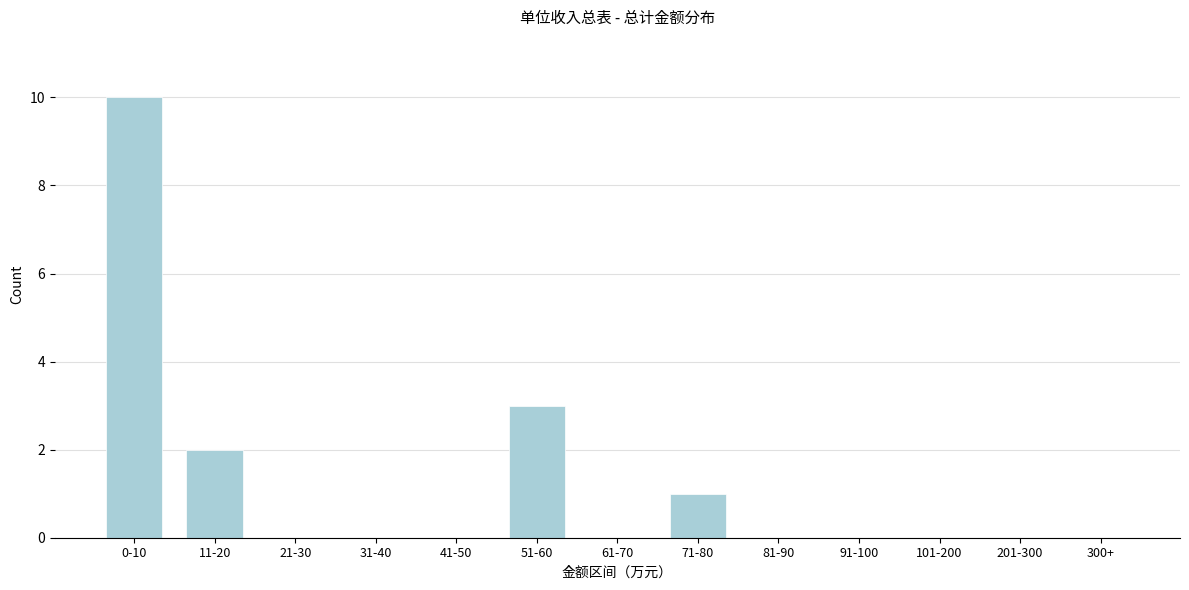

What is the sum of all values?

16